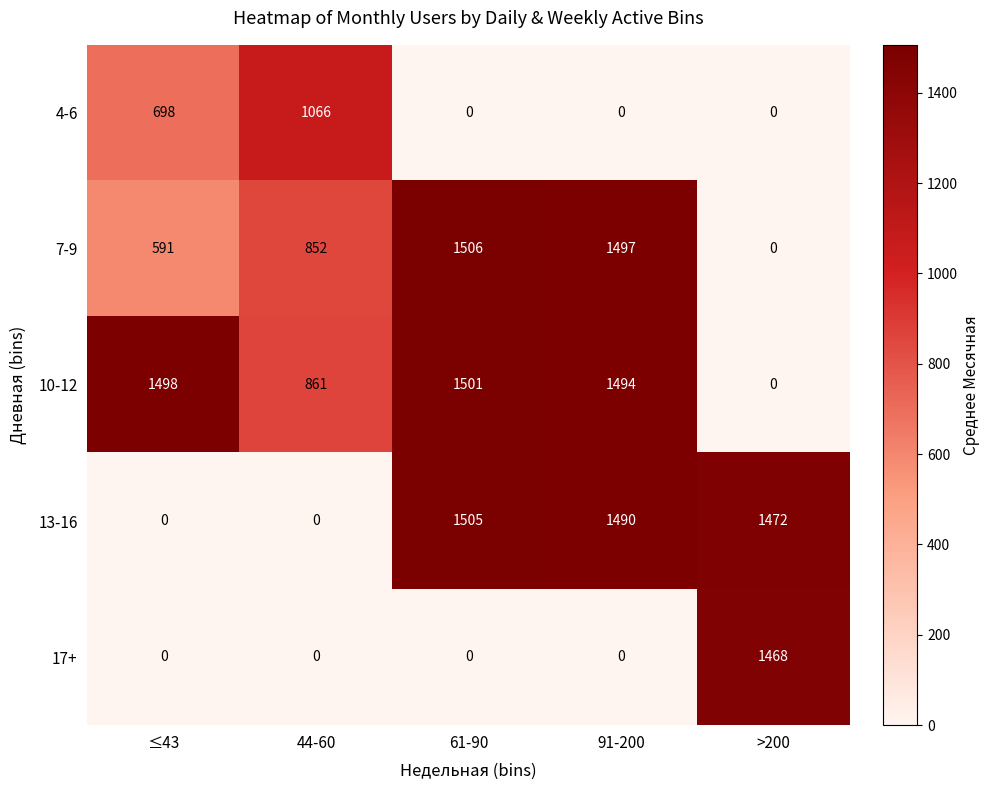

Which series changed the most between 61-90 and >200?

7-9